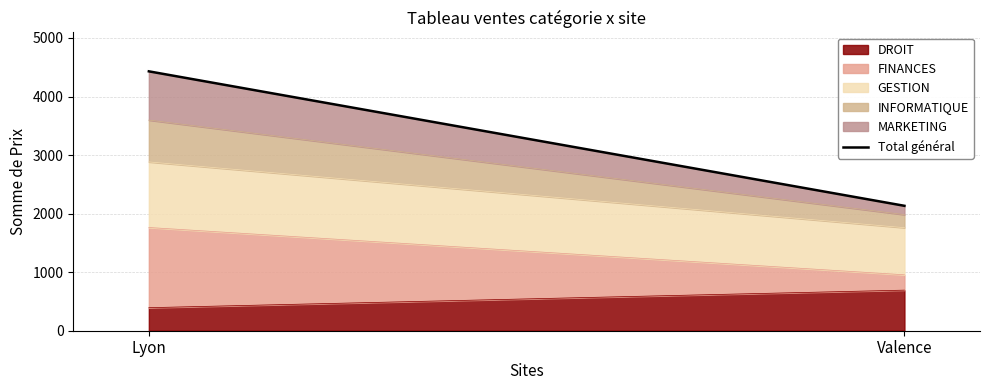

List the labels in order of value, smallest first.

Valence, Lyon